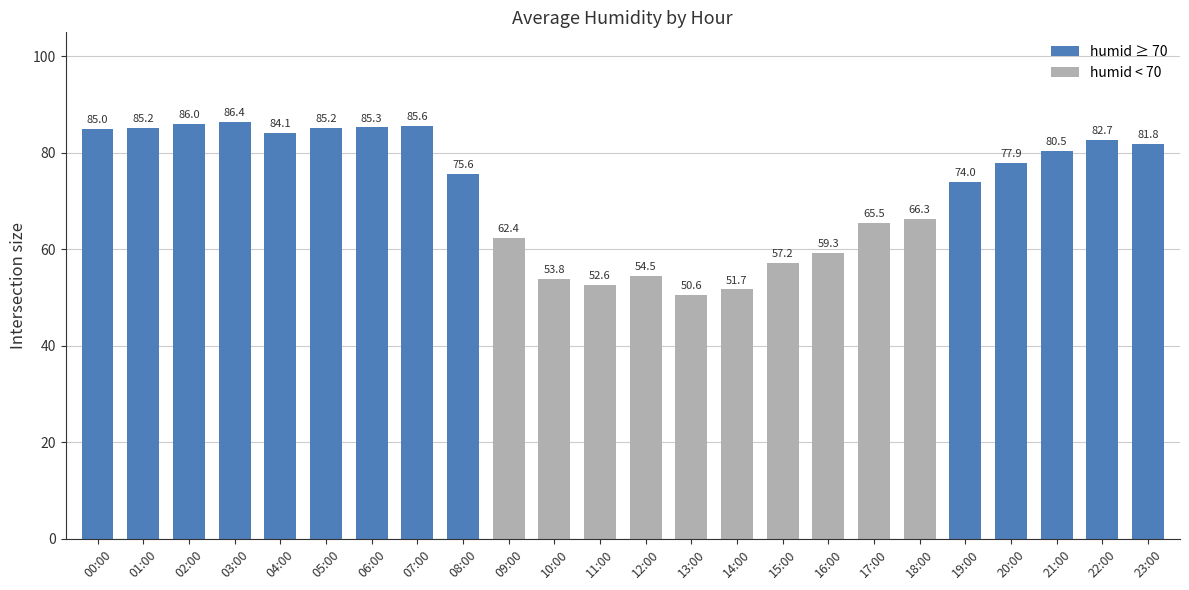

What is the change in value from 06:00 to 08:00?

-9.7